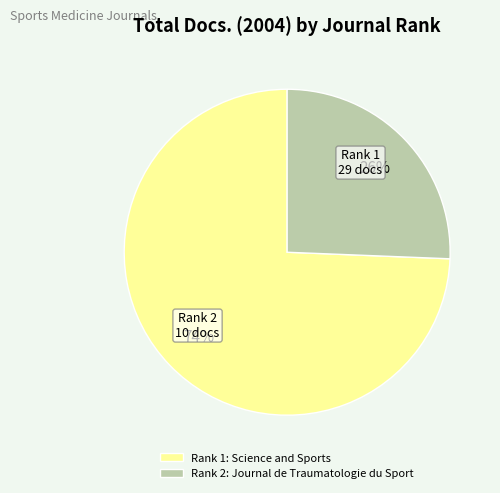

Combined, do Rank 1: Science and Sports and Rank 2: Journal de Traumatologie du Sport account for over 50%?

Yes